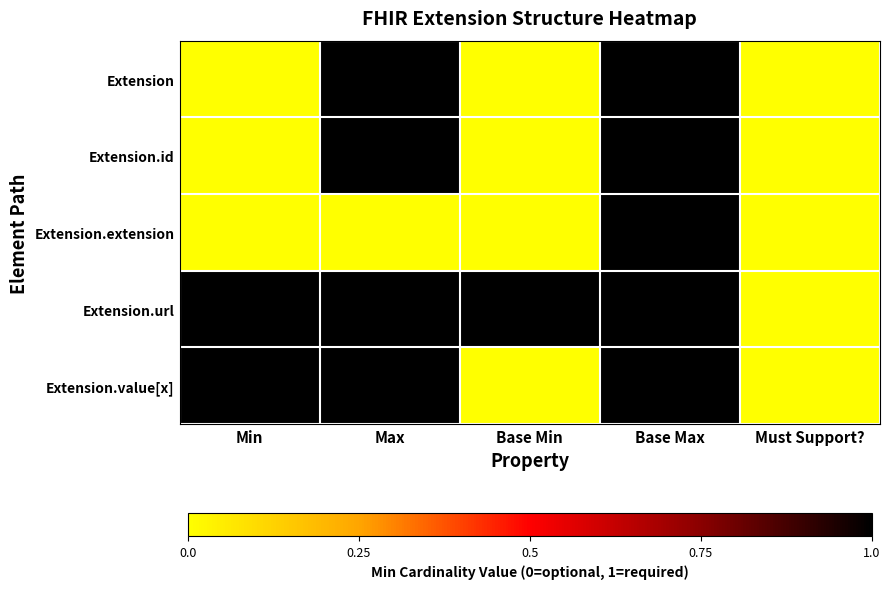

At how many categories does at least one series exceed 0?

4